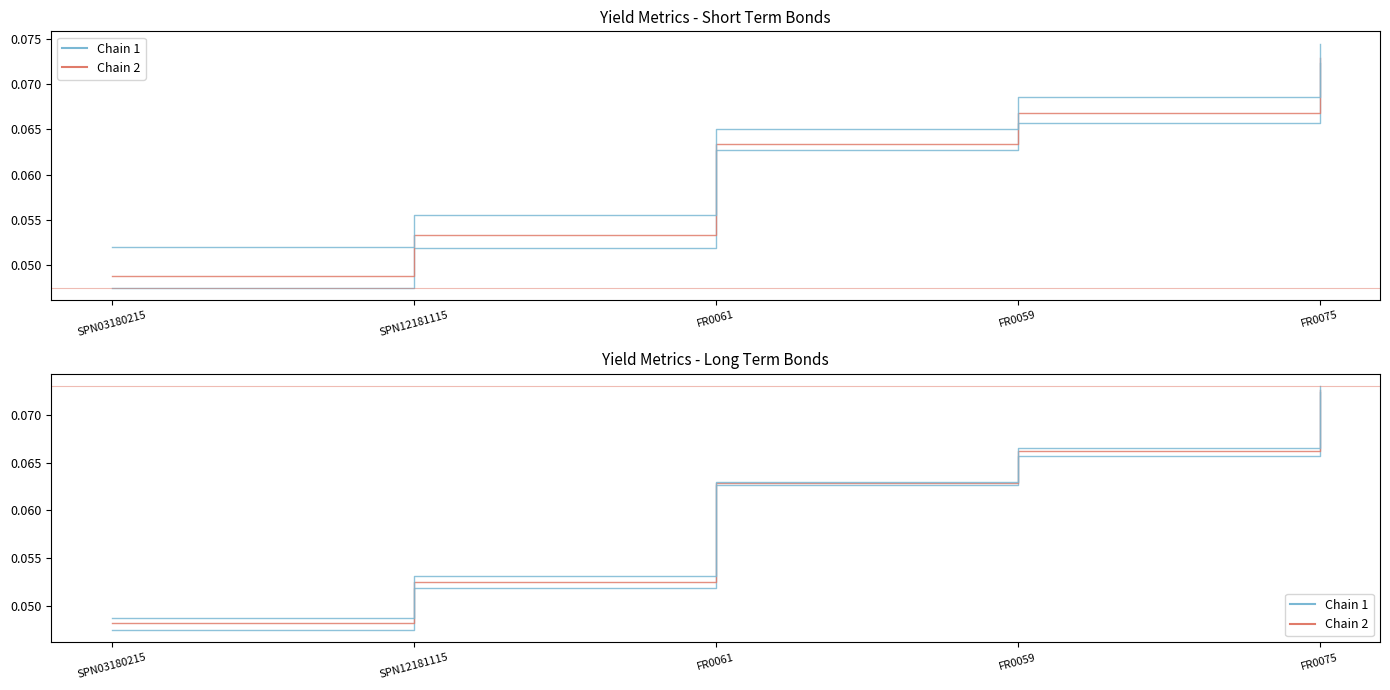

At which label does Chain 2 reach its peak?

FR0075